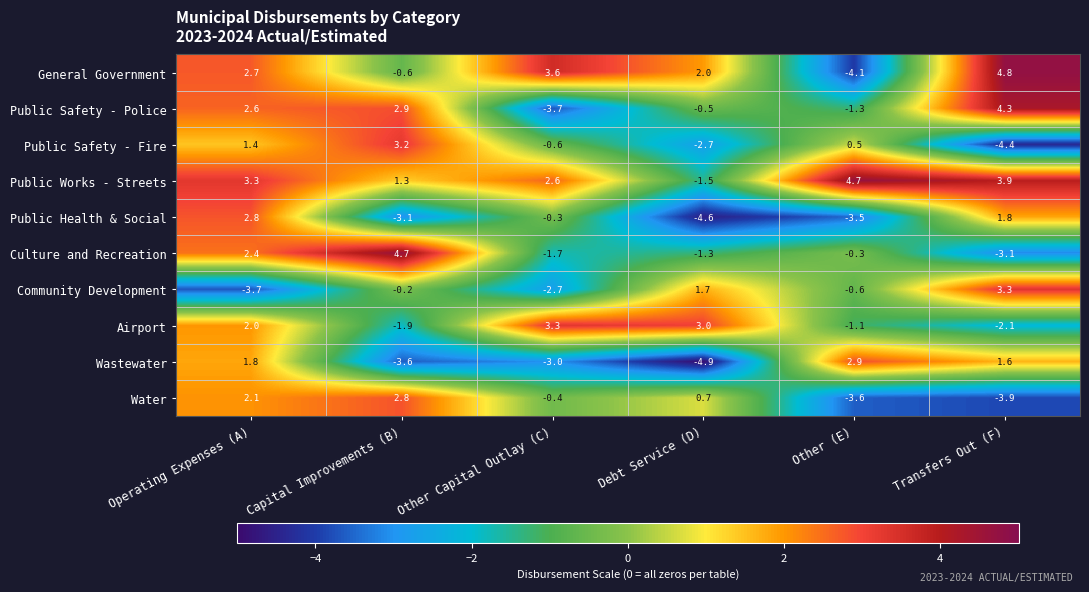

At Transfers Out (F), list the series in order from largest to smallest.

General Government, Public Safety - Police, Public Works - Streets, Community Development, Public Health & Social, Wastewater, Airport, Culture and Recreation, Water, Public Safety - Fire